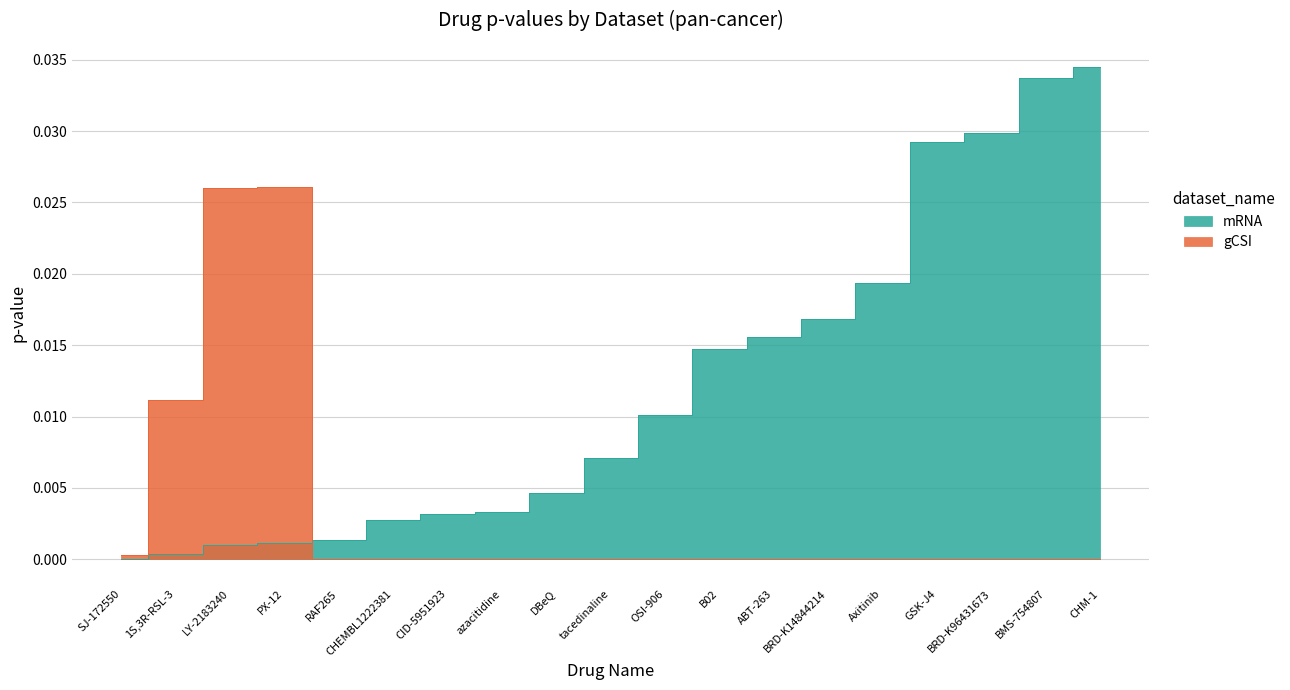

Rank the series by their average value, from lowest to highest.

gCSI, mRNA